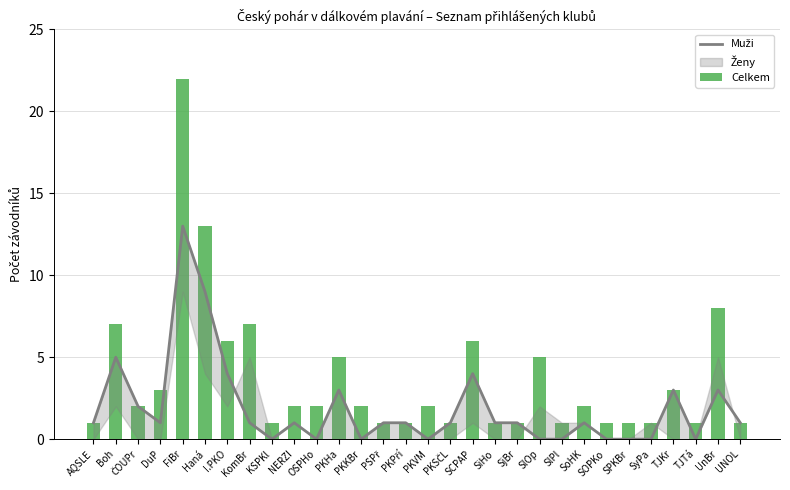

How many values in the Celkem series are below 2?

13